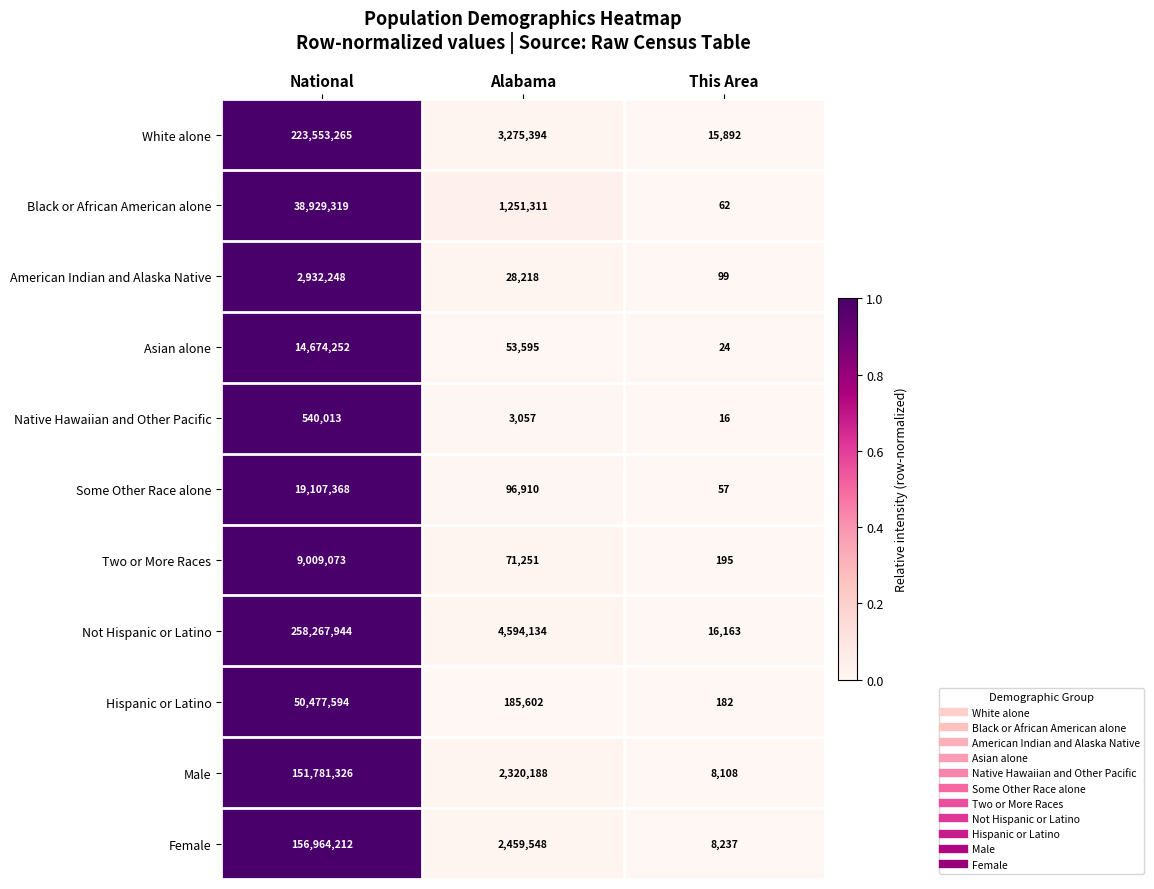

Which series changed the most between Alabama and This Area?

Not Hispanic or Latino